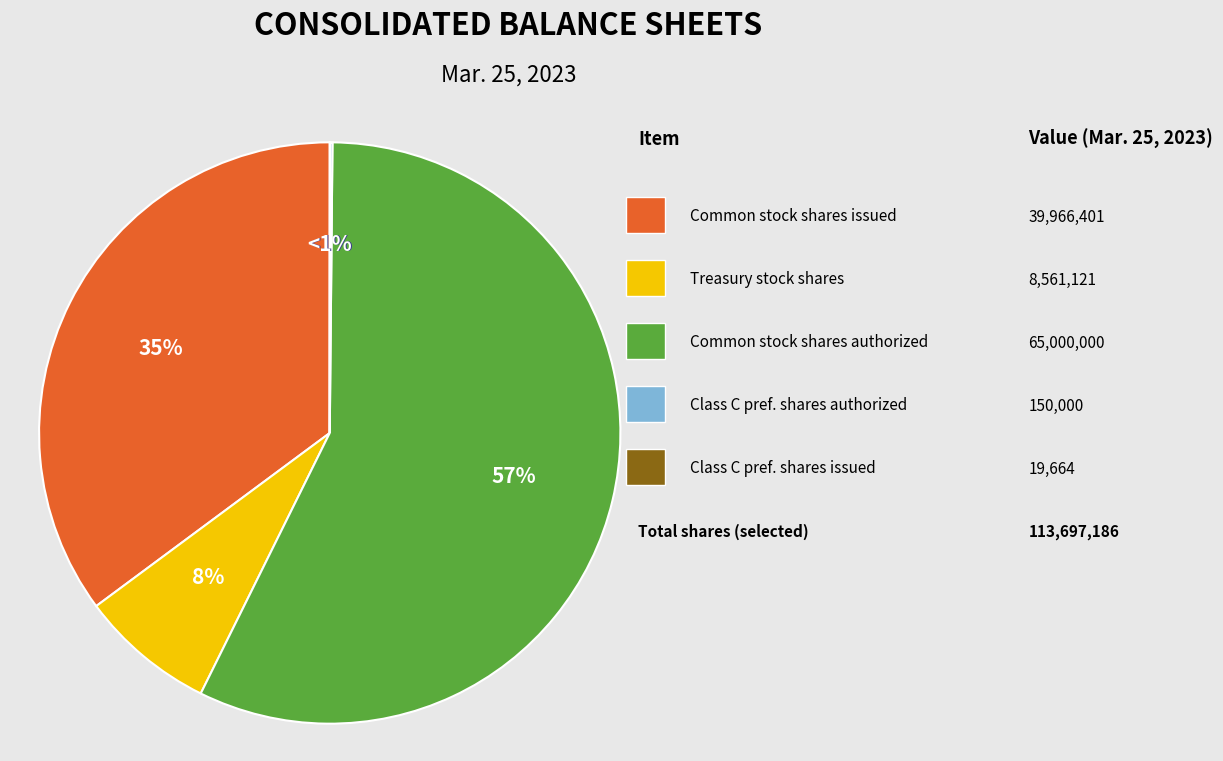

Count the number of slices in the pie.

5